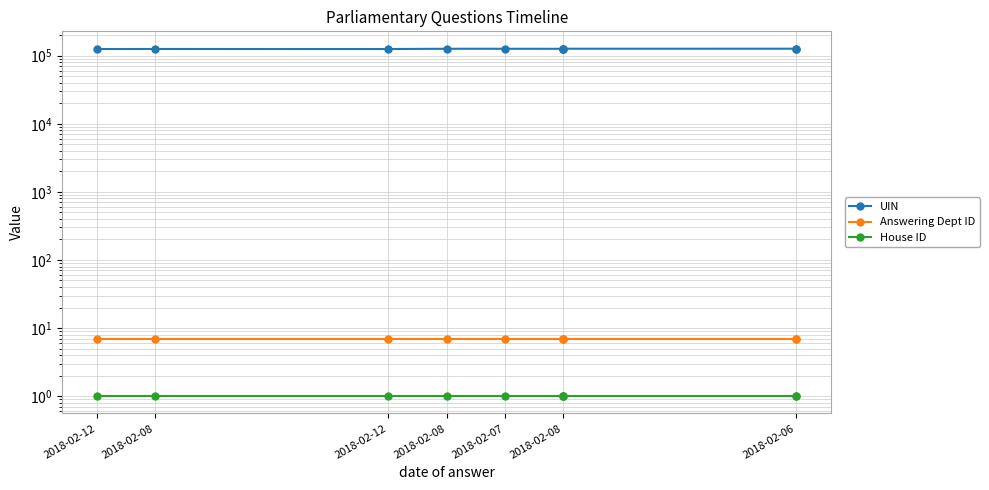

What is the difference between the UIN values at 2018-02-08 and 2018-02-12?

955